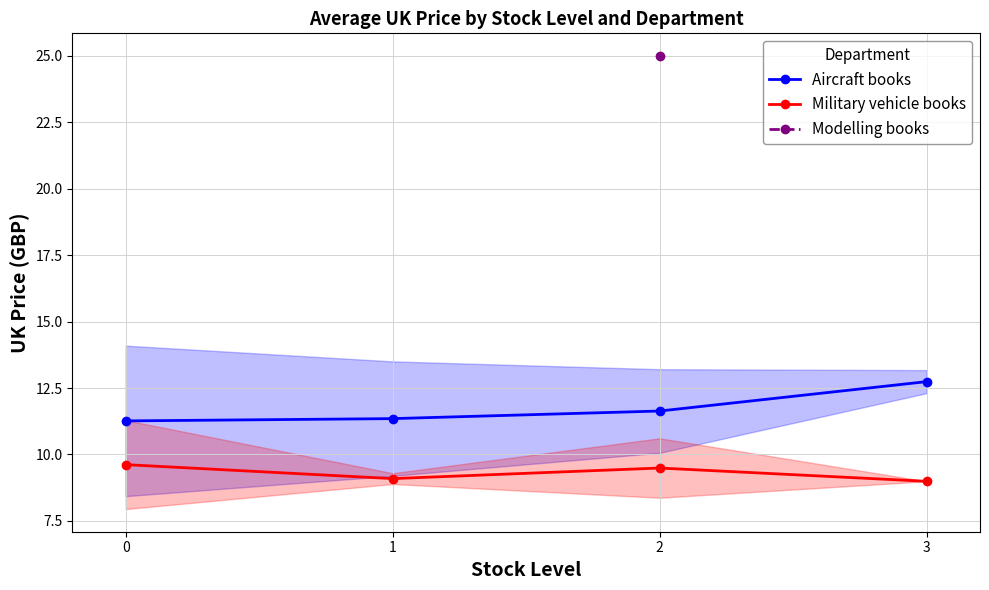

What is the value of the Military vehicle books point at the 3rd from the left?

9.5